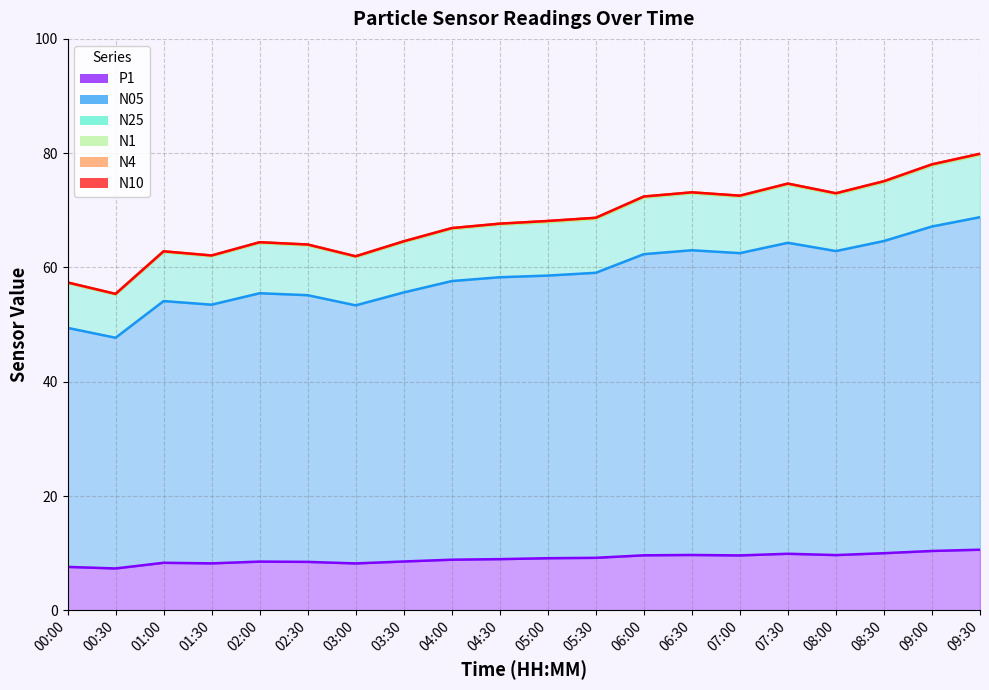

Is it true that P1 equals 9.6 at 06:00?

True